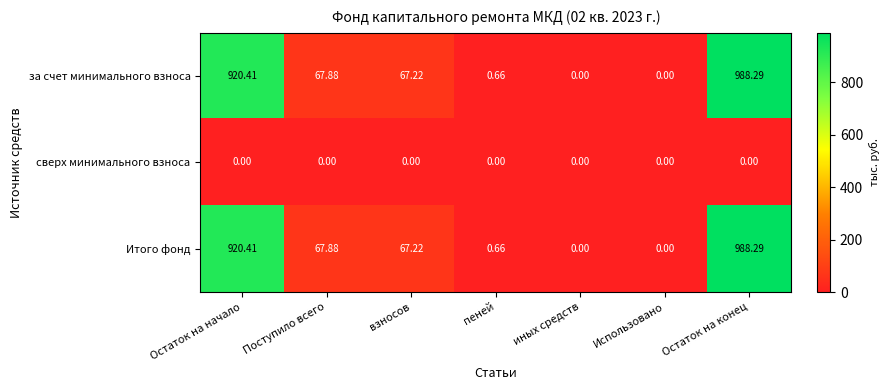

Where is Итого фонд nearest to the value 494?

Поступило всего